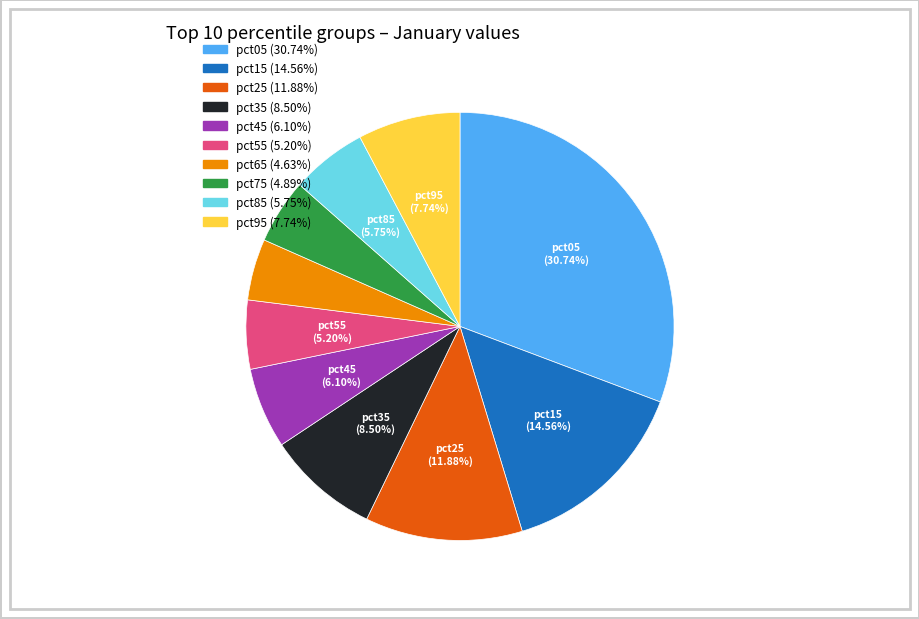

What percentage do pct15 and pct95 together represent?

22.3%